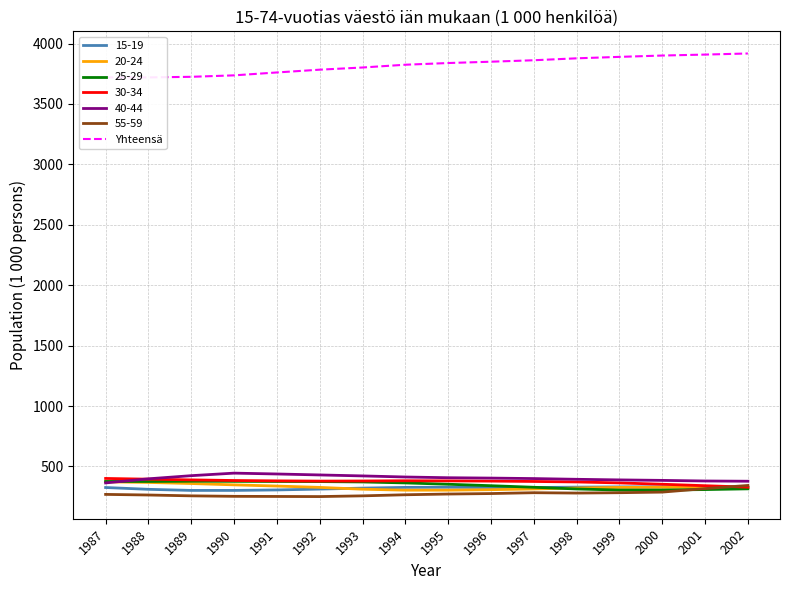

How many lines are shown in the chart?

1